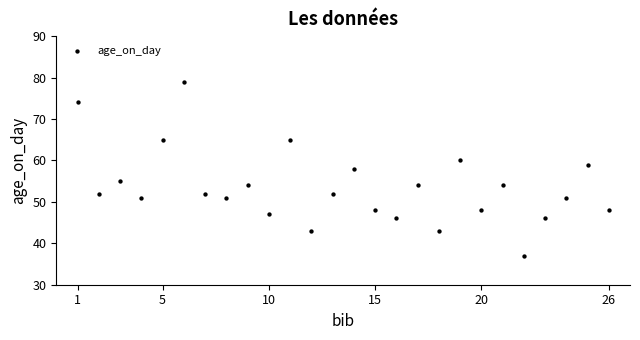

What is the range of Y values (max minus min)?

42